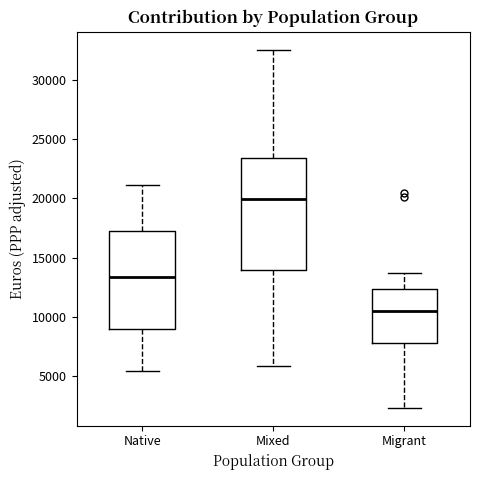

Which box has the highest median line?

Mixed